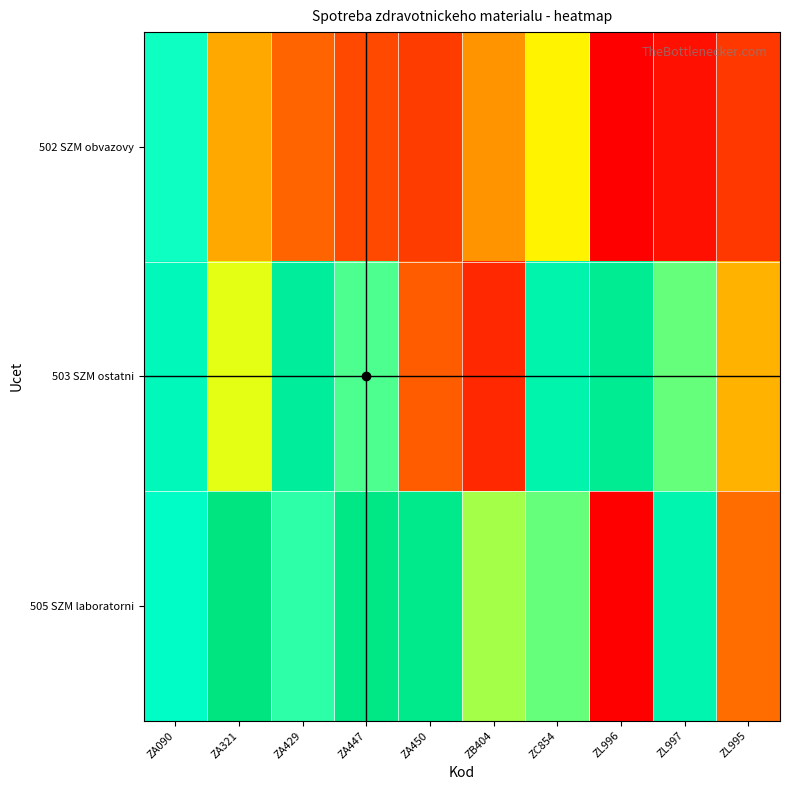

Between ZA429 and ZL996, which series saw the biggest shift?

505 SZM laboratorni